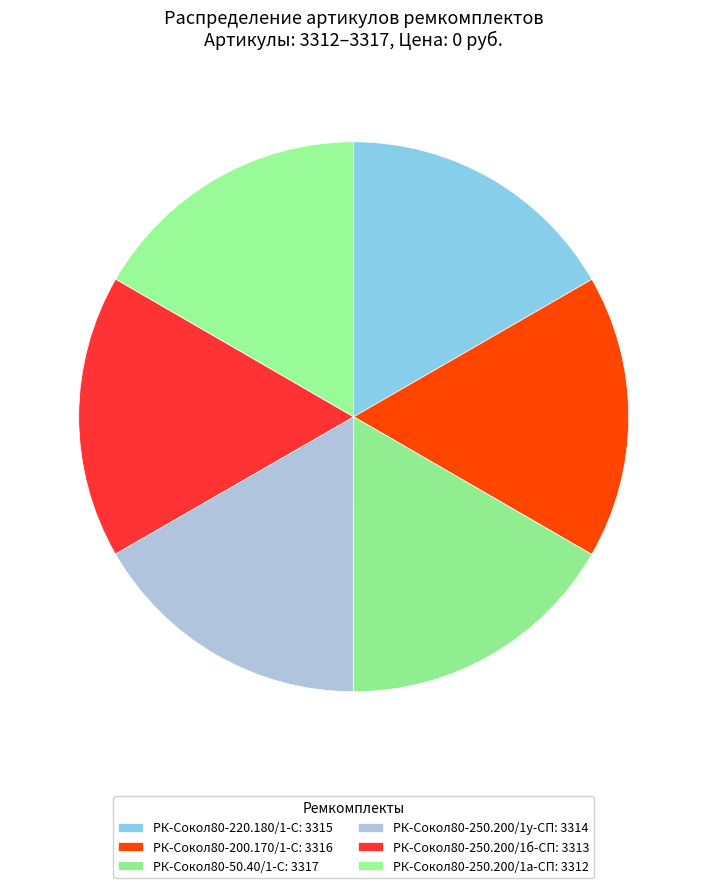

Is it true that РК-Сокол80-220.180/1-С is 6% of the pie?

False